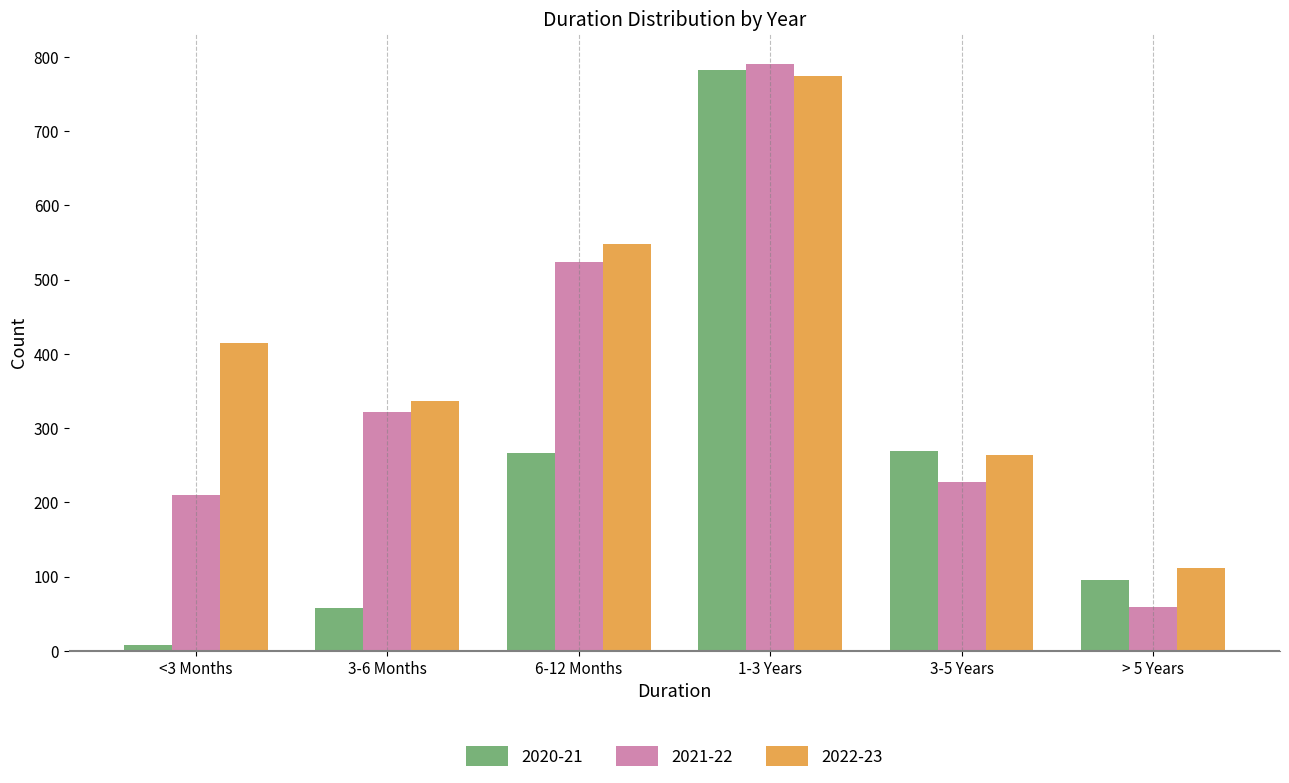

Is the value of 2022-23 at 6-12 Months greater than the value of 2021-22 at 6-12 Months?

Yes